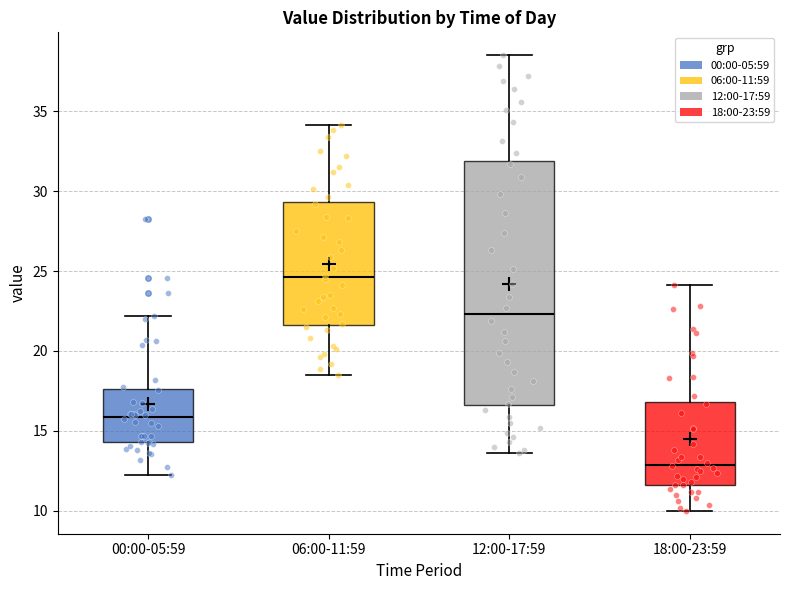

Reading left to right, read every box against the y-axis: the position of its median line, the range the box covers, and the ends of its whiskers. The values are not printed on the chart, so give them approximately, as read against the axis.

00:00-05:59: median 16.0, box 14.5 to 17.5, whiskers 12.0 to 22.0
06:00-11:59: median 24.5, box 21.5 to 29.5, whiskers 18.5 to 34.0
12:00-17:59: median 22.5, box 16.5 to 32.0, whiskers 13.5 to 38.5
18:00-23:59: median 13.0, box 11.5 to 17.0, whiskers 10.0 to 24.0